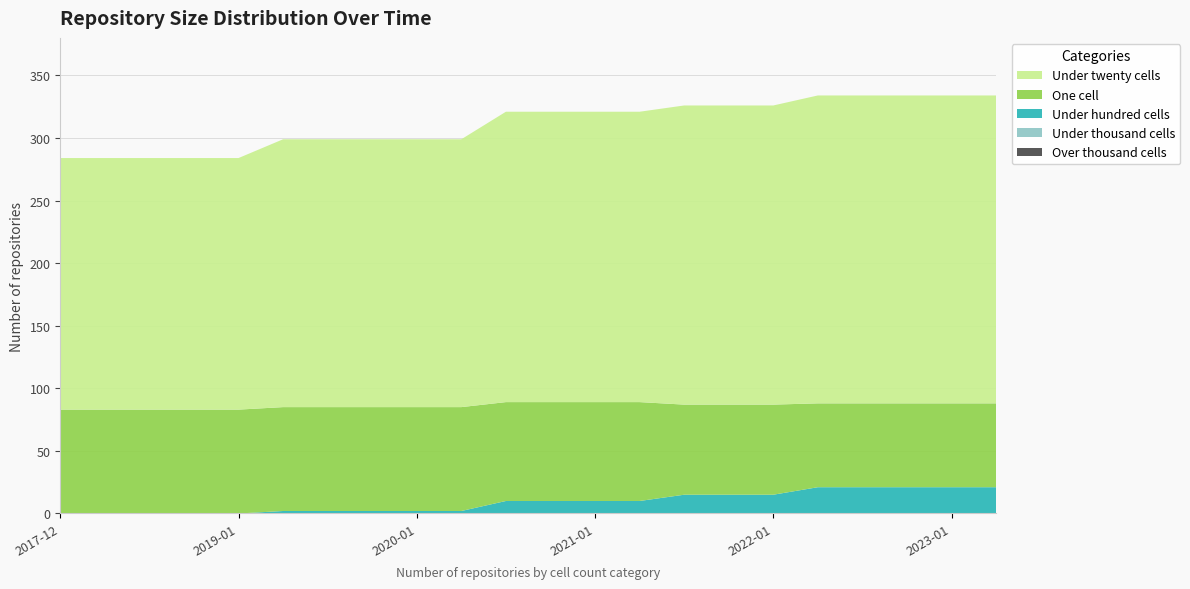

Reading left to right, list all the values displayed in this chart.

over_thousand_cells: 2017-12-22=0	2018-04-09=0	2018-07-11=0	2018-09-28=0	2019-01-01=0	2019-04-06=0	2019-07-01=0	2019-10-09=0	2020-01-01=0	2020-04-01=0	2020-07-01=0	2020-10-01=0	2021-01-01=0	2021-04-01=0	2021-07-01=0	2021-10-01=0	2022-01-01=0	2022-04-01=0	2022-07-01=0	2022-10-01=0	2023-01-01=0	2023-04-01=0
under_thousand_cells: 2017-12-22=0	2018-04-09=0	2018-07-11=0	2018-09-28=0	2019-01-01=0	2019-04-06=0	2019-07-01=0	2019-10-09=0	2020-01-01=0	2020-04-01=0	2020-07-01=0	2020-10-01=0	2021-01-01=0	2021-04-01=0	2021-07-01=0	2021-10-01=0	2022-01-01=0	2022-04-01=0	2022-07-01=0	2022-10-01=0	2023-01-01=0	2023-04-01=0
under_hundred_cells: 2017-12-22=0	2018-04-09=0	2018-07-11=0	2018-09-28=0	2019-01-01=0	2019-04-06=2	2019-07-01=2	2019-10-09=2	2020-01-01=2	2020-04-01=2	2020-07-01=10	2020-10-01=10	2021-01-01=10	2021-04-01=10	2021-07-01=15	2021-10-01=15	2022-01-01=15	2022-04-01=21	2022-07-01=21	2022-10-01=21	2023-01-01=21	2023-04-01=21
one_cell: 2017-12-22=83	2018-04-09=83	2018-07-11=83	2018-09-28=83	2019-01-01=83	2019-04-06=83	2019-07-01=83	2019-10-09=83	2020-01-01=83	2020-04-01=83	2020-07-01=79	2020-10-01=79	2021-01-01=79	2021-04-01=79	2021-07-01=72	2021-10-01=72	2022-01-01=72	2022-04-01=67	2022-07-01=67	2022-10-01=67	2023-01-01=67	2023-04-01=67
under_twenty_cells: 2017-12-22=201	2018-04-09=201	2018-07-11=201	2018-09-28=201	2019-01-01=201	2019-04-06=214	2019-07-01=214	2019-10-09=214	2020-01-01=214	2020-04-01=214	2020-07-01=232	2020-10-01=232	2021-01-01=232	2021-04-01=232	2021-07-01=239	2021-10-01=239	2022-01-01=239	2022-04-01=246	2022-07-01=246	2022-10-01=246	2023-01-01=246	2023-04-01=246